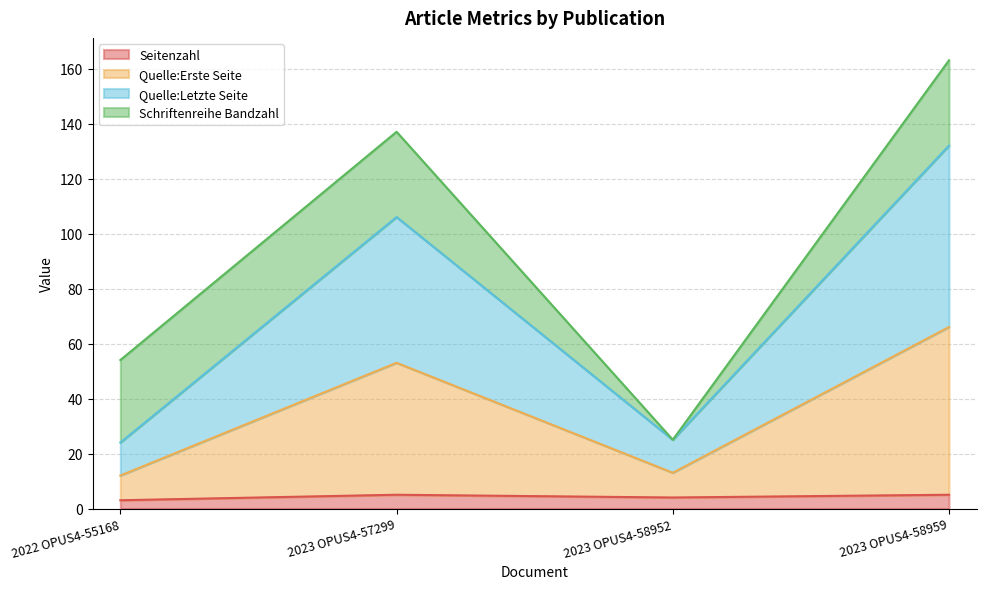

What is the label of the 2nd point from the left?

2023 OPUS4-57299